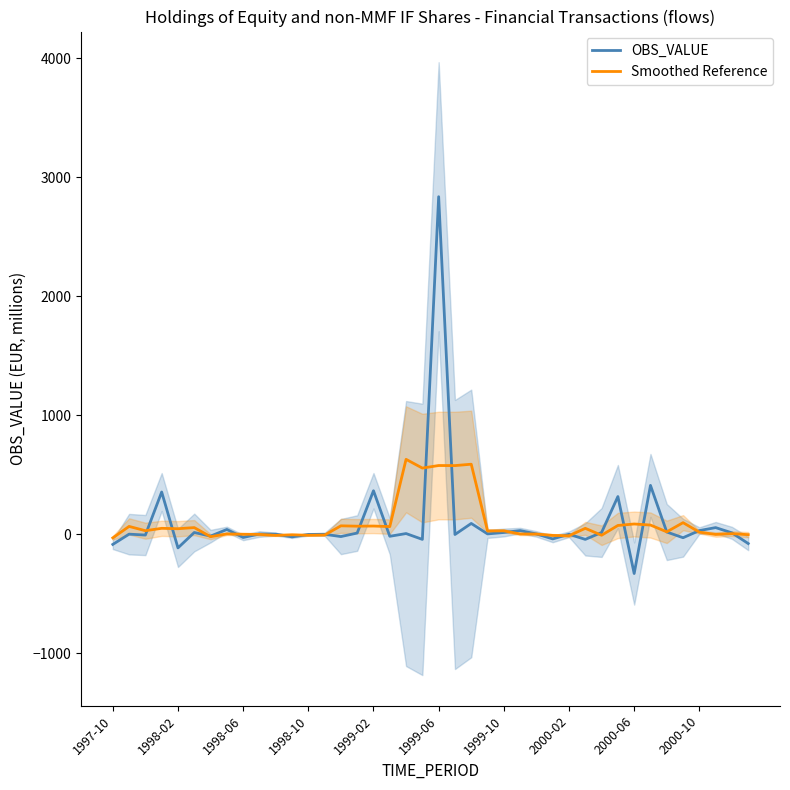

What is the sum of all Smoothed Reference values?

3789.8